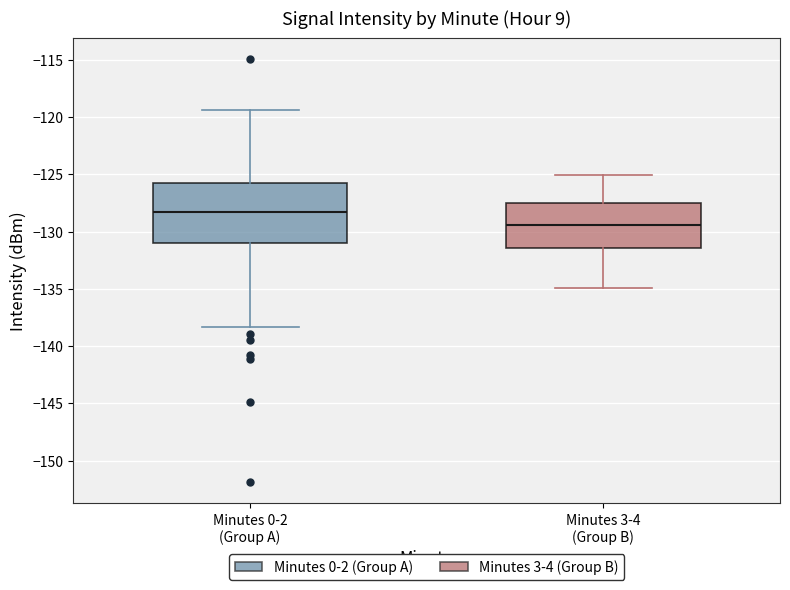

Which box's median line is the highest?

Minutes 0-2 (Group A)